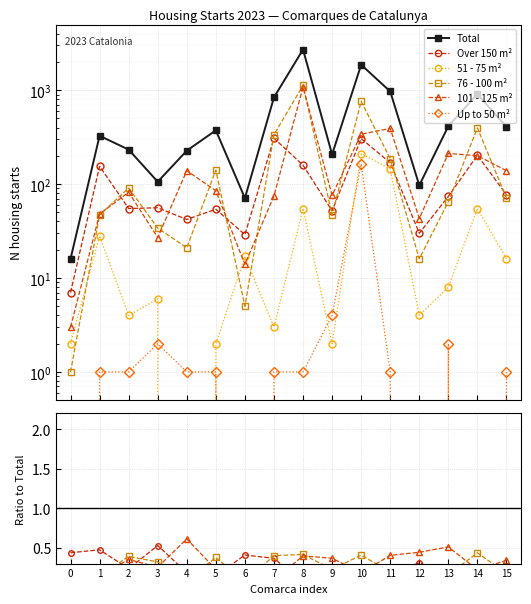

True or false: Over 150 m² has more than 2 points higher than both neighbors.

True